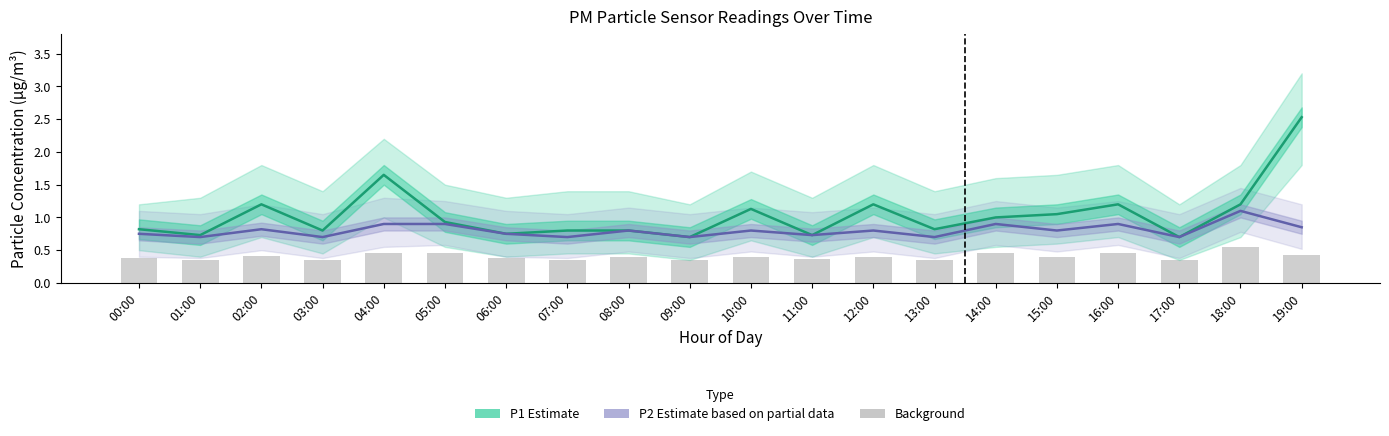

The P1 (Estimate) series shows 1.0 at 11:00. True or false?

False